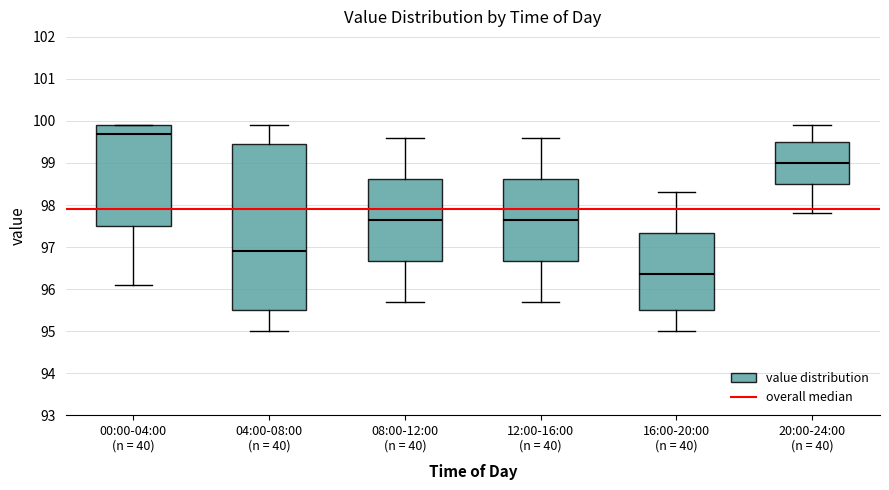

Comparing the boxes themselves (not the whiskers), which one is the tallest?

04:00-08:00 (n = 40)